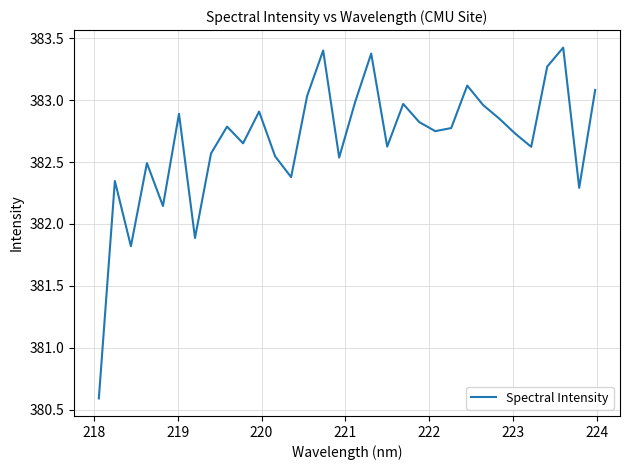

How many lines are shown in the chart?

1